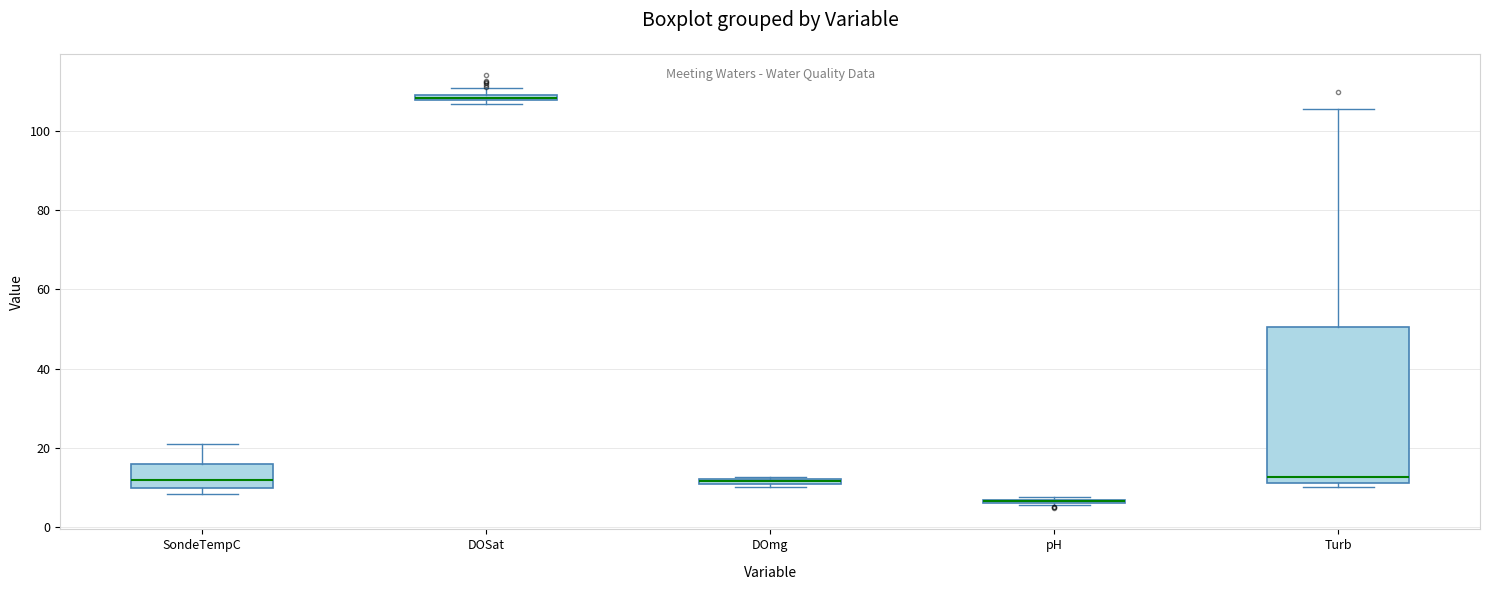

Which box is the tallest, from its lower edge to its upper edge?

Turb